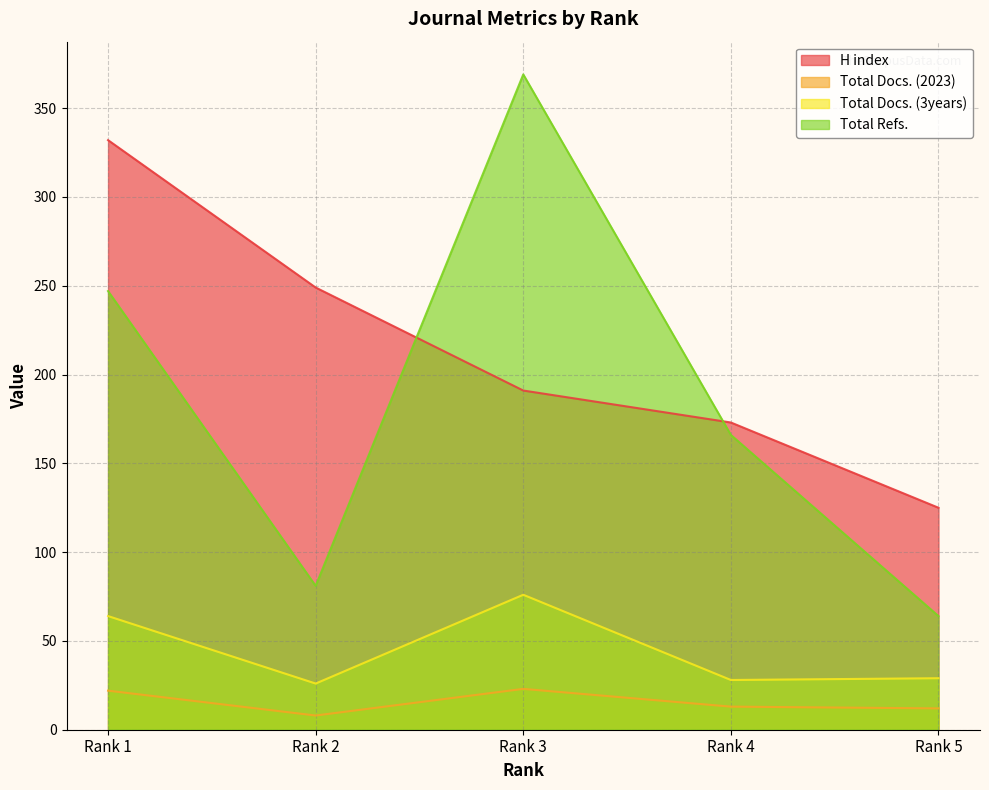

Does the chart display data point markers on the line(s)?

No